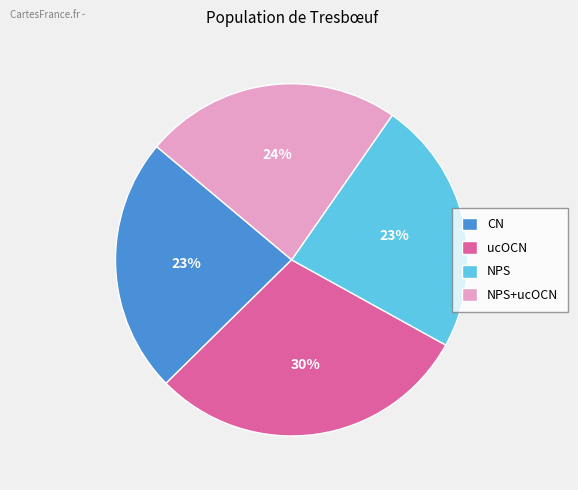

Does any single category account for the majority?

No